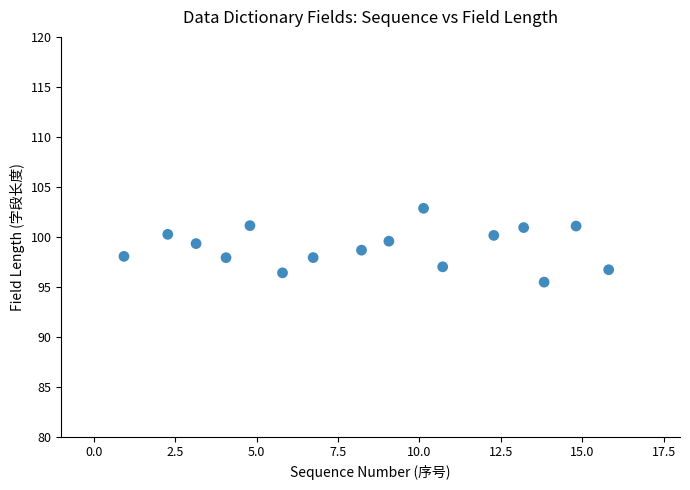

What is the range of Y values (max minus min)?

7.4